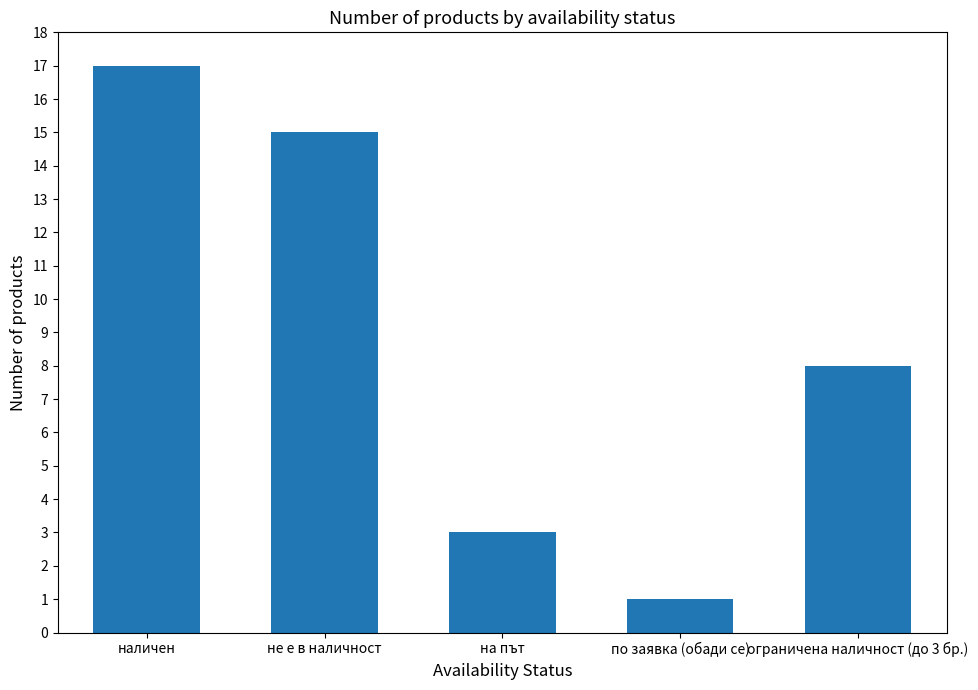

Reading left to right, list all the values displayed in this chart.

наличен=17	не е в наличност=15	на път=3	по заявка (обади се)=1	ограничена наличност (до 3 бр.)=8